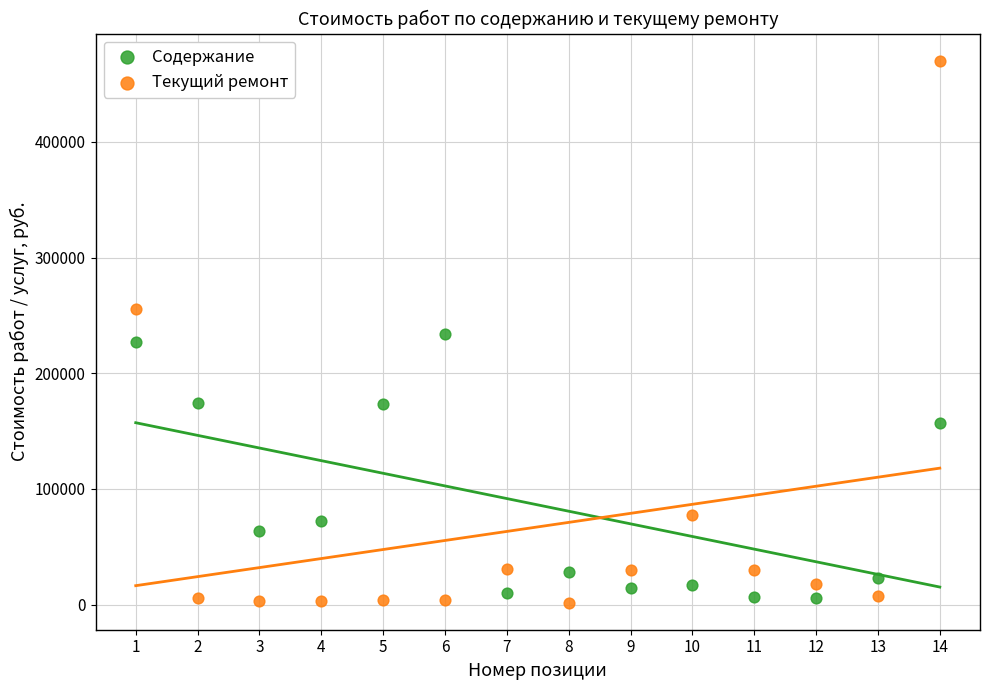

Which series reaches the maximum Y coordinate?

Текущий ремонт